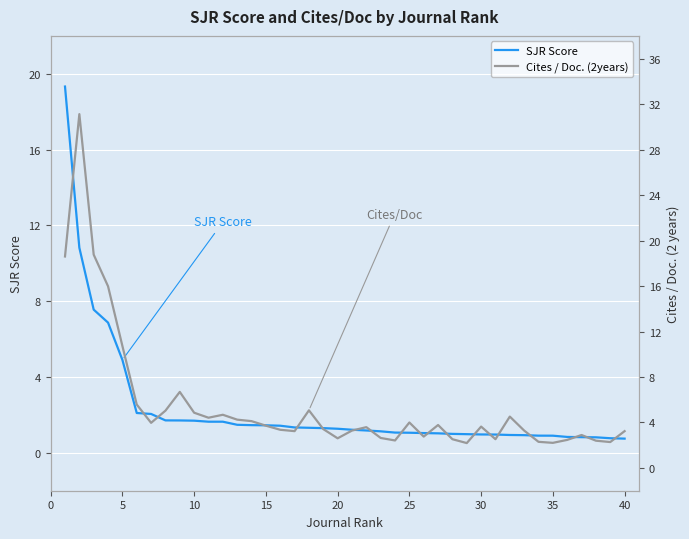

What is the average value of the SJR Score series?

2.3